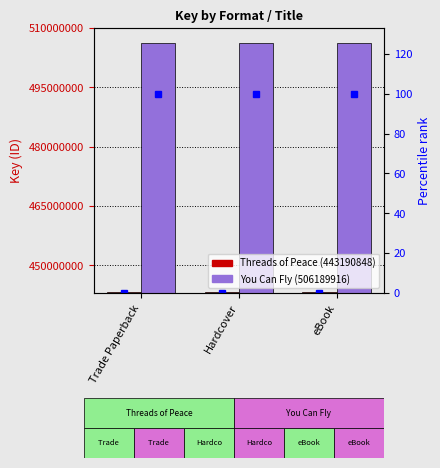

The Threads of Peace %ile series shows 0 at eBook. True or false?

True